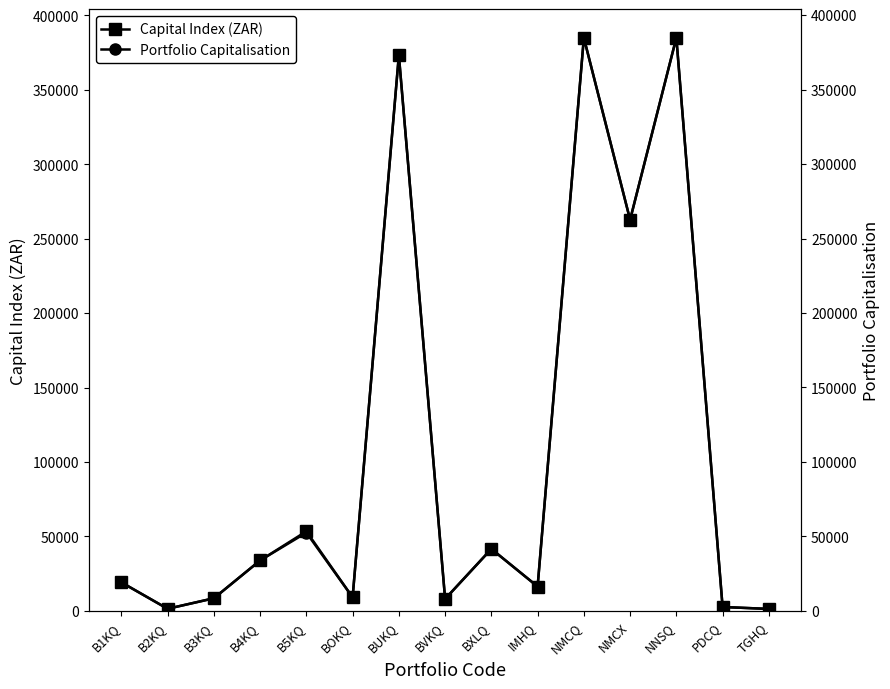

True or false: Capital Index (ZAR) and Portfolio Capitalisation intersect in this chart.

False